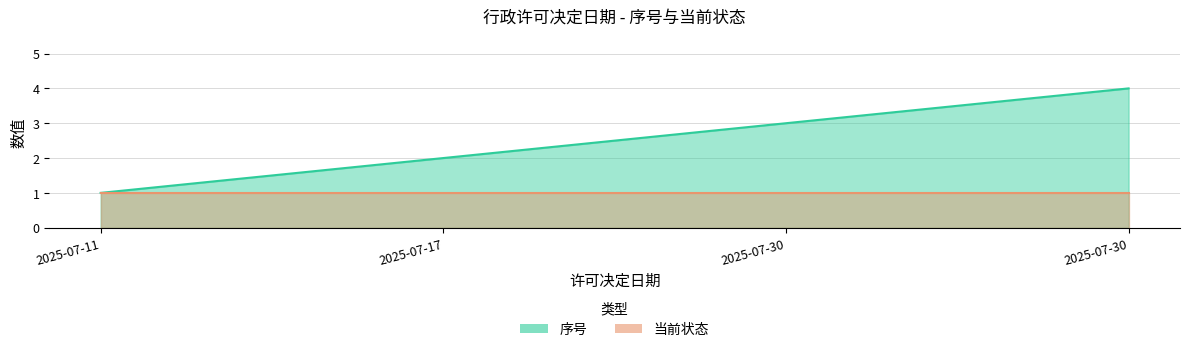

Rank the categories by value from lowest to highest.

2025-07-11, 2025-07-17, 2025-07-30, 2025-07-30